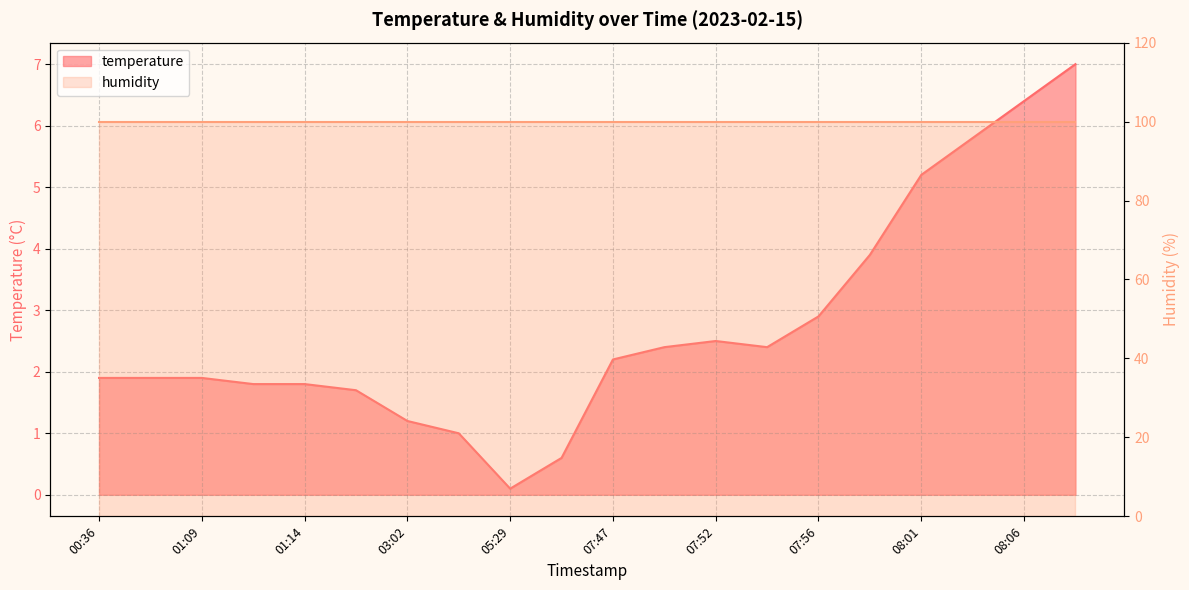

True or false: the data has more than 1 interior local peaks.

False